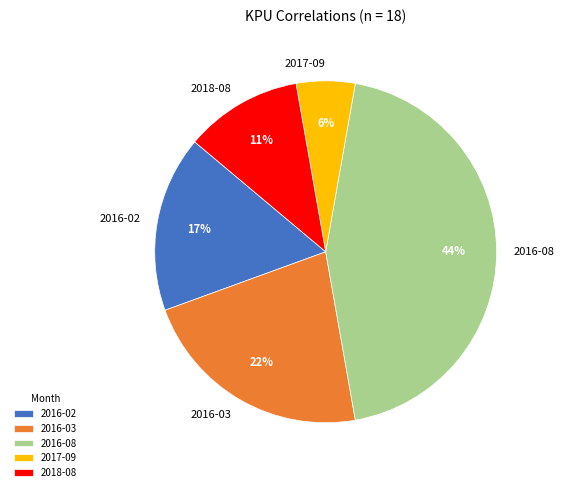

Is the sum of 2016-08 and 2016-03 greater than half?

Yes